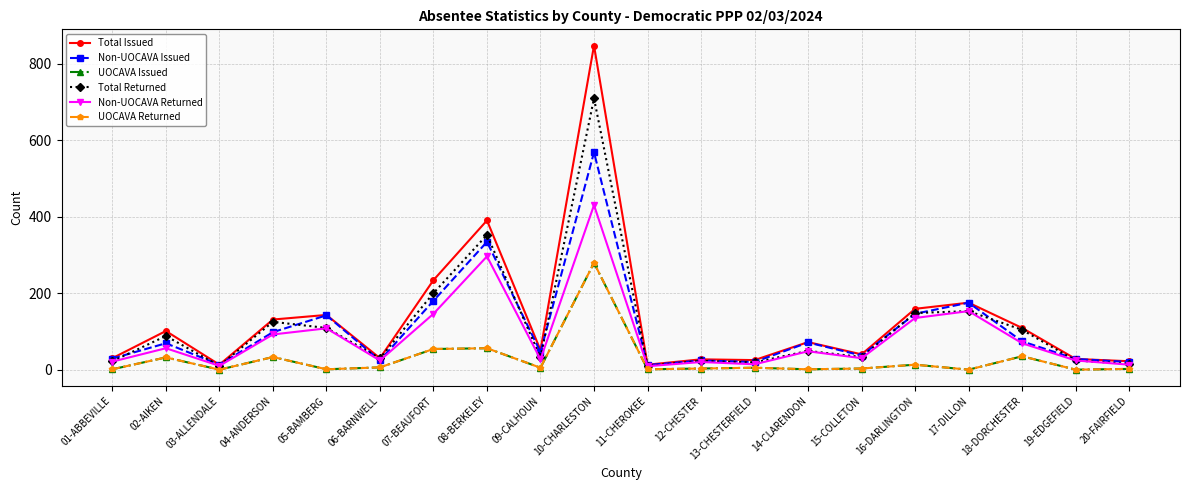

Which series has the largest total across all categories?

Total Issued